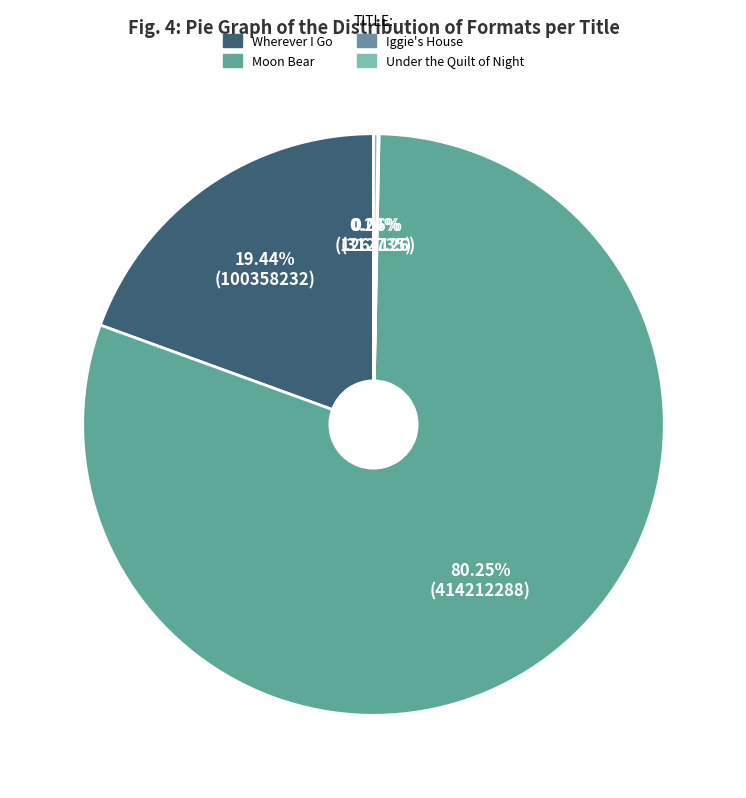

Which category has the biggest portion of the pie?

Moon Bear